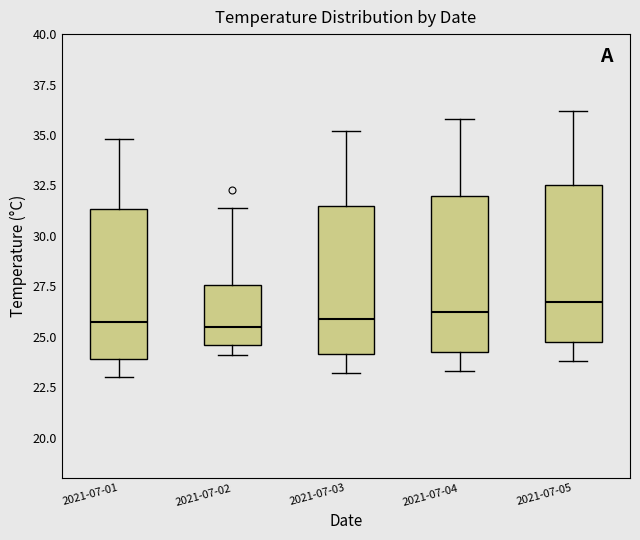

Where does the median line of the box for 2021-07-05 sit on the y-axis? The values are not printed on the chart, so give them approximately, as read against the axis.

27.0